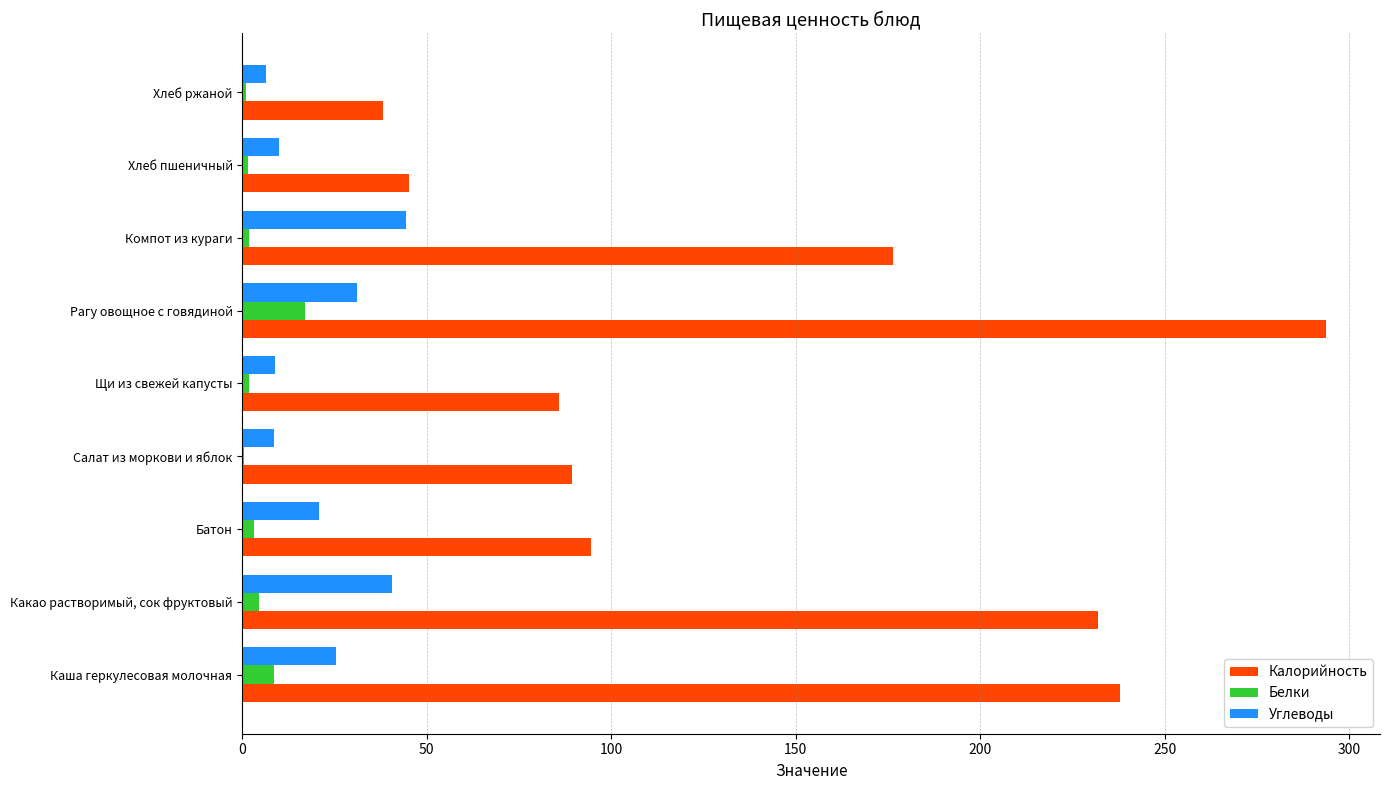

Which label corresponds to the largest value in the chart?

Рагу овощное с говядиной